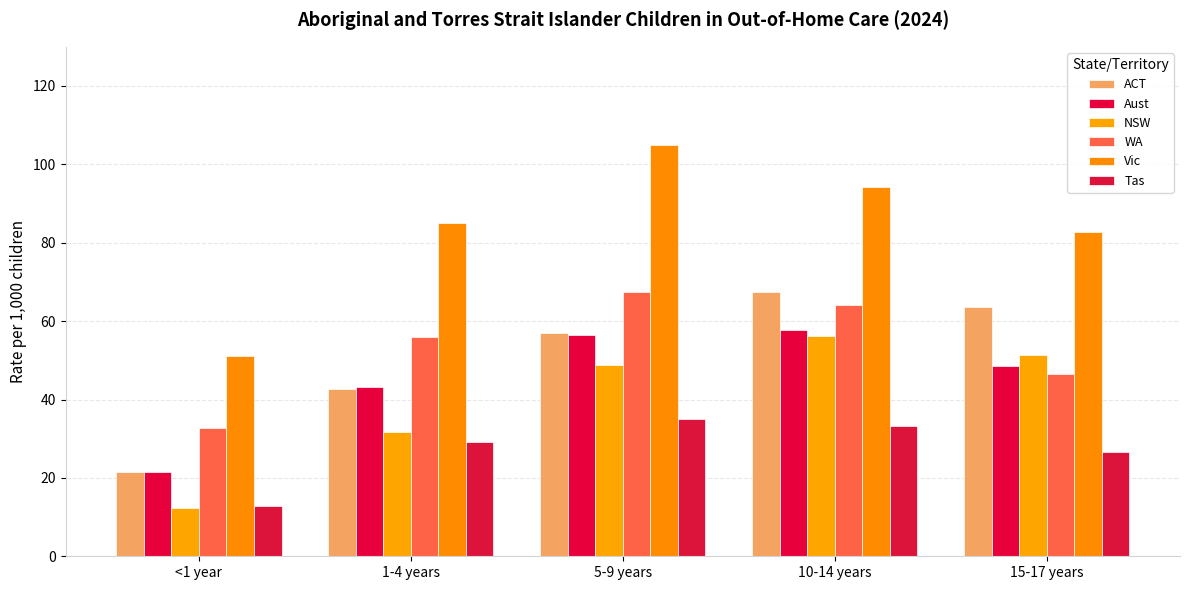

Which series has the widest spread of values?

Vic